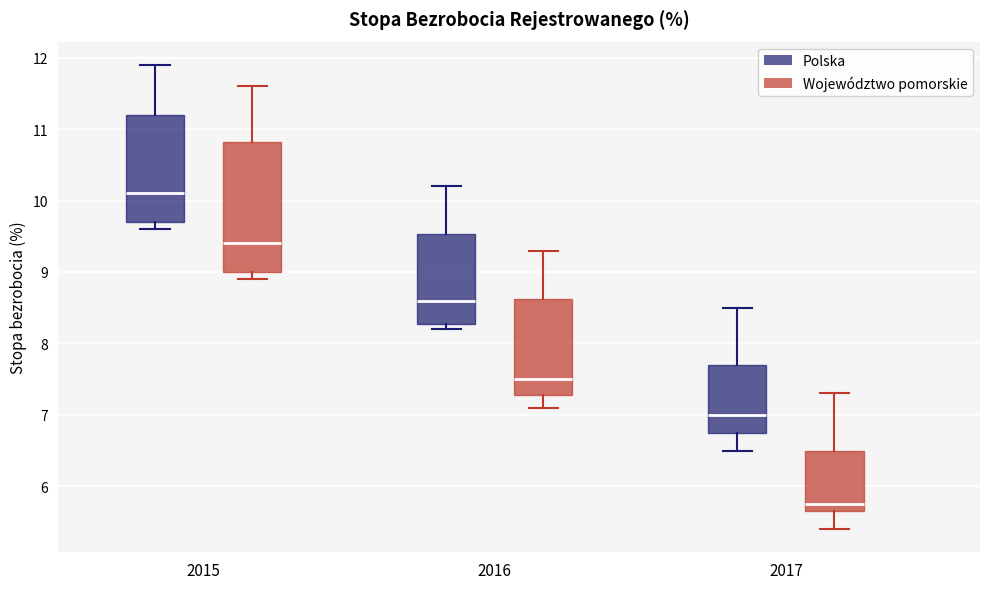

Which box's median line is the lowest?

2017 (Województwo pomorskie)